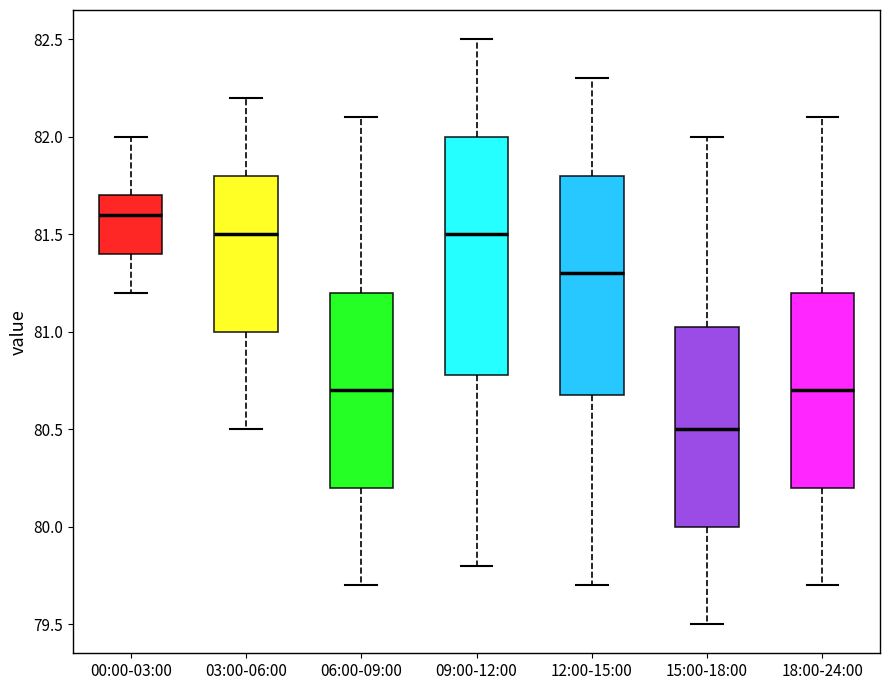

Which box has the lowest median line?

15:00-18:00